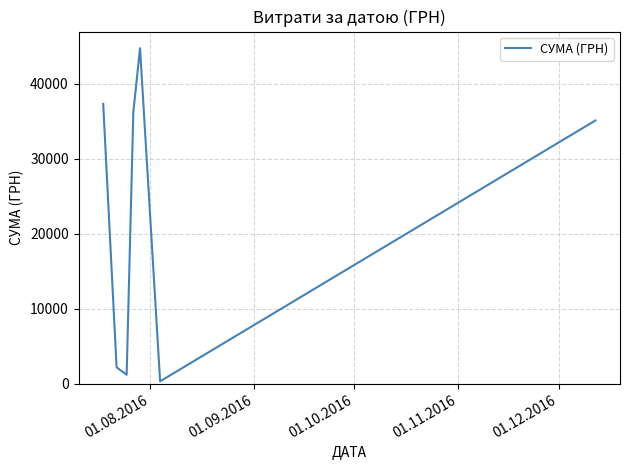

What is the sum of all values?

157051.9